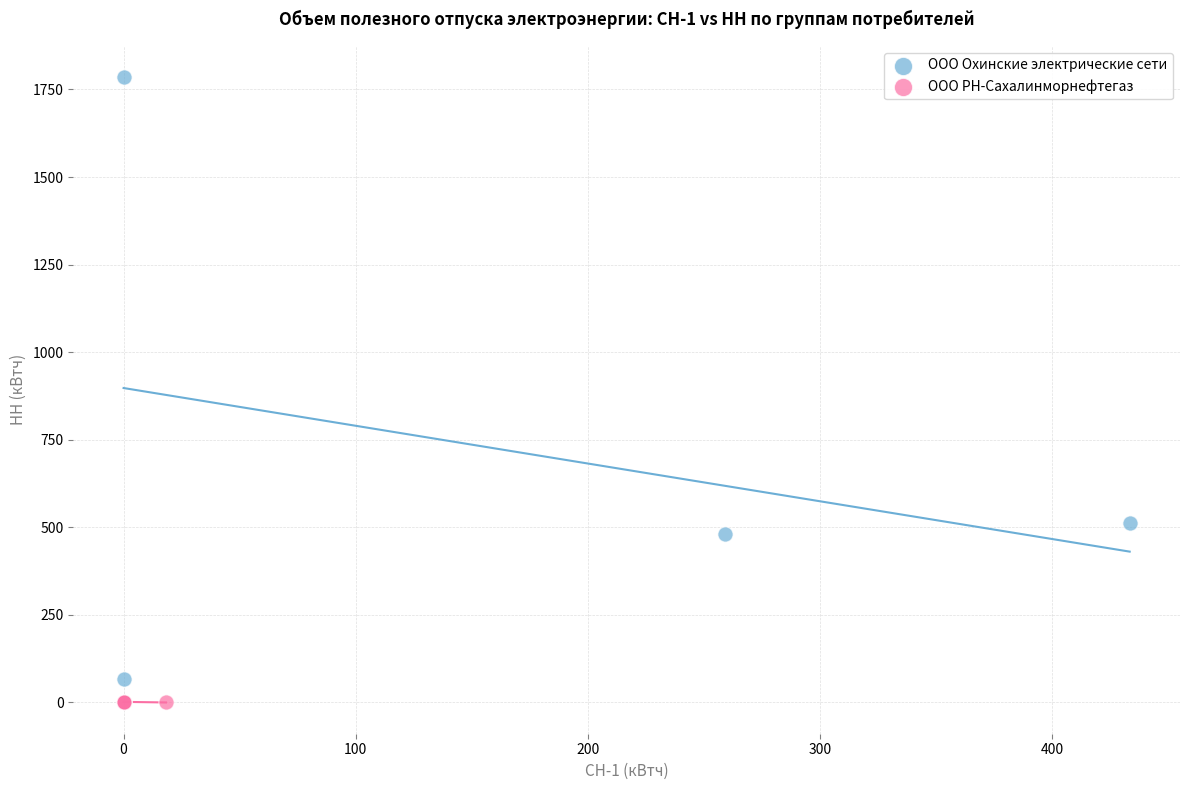

Which series has the largest Y range (max minus min)?

ООО Охинские электрические сети